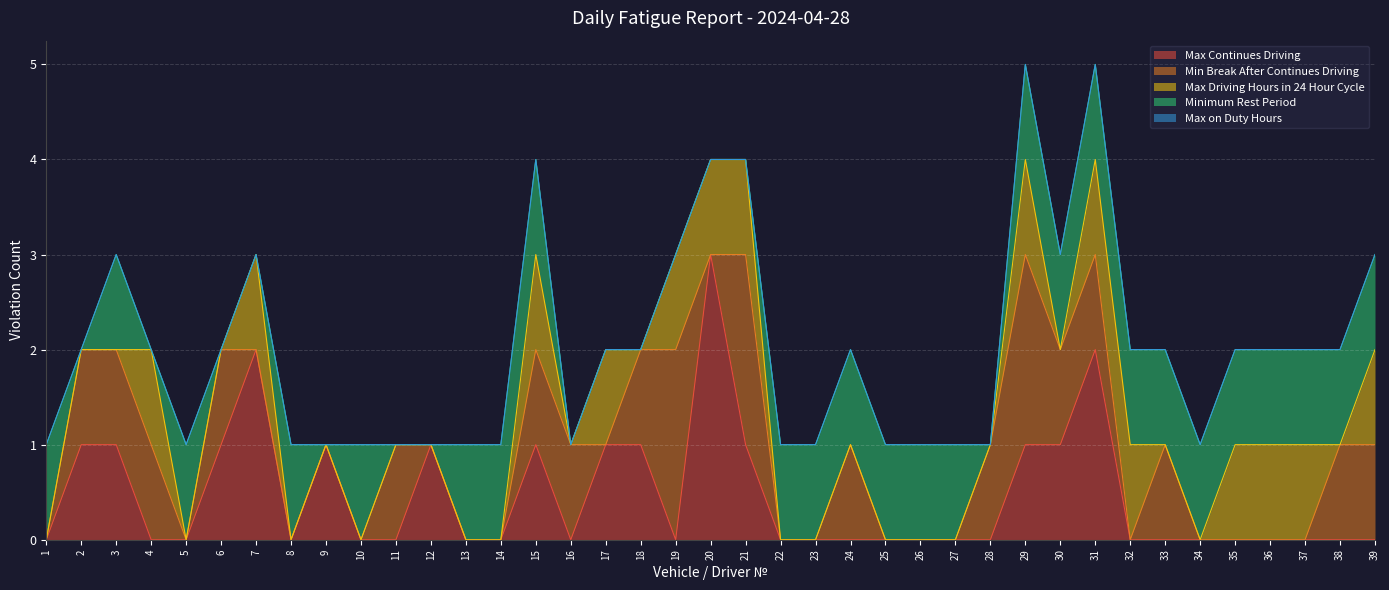

The value of Minimum Rest Period at 6 is -1. True or false?

False